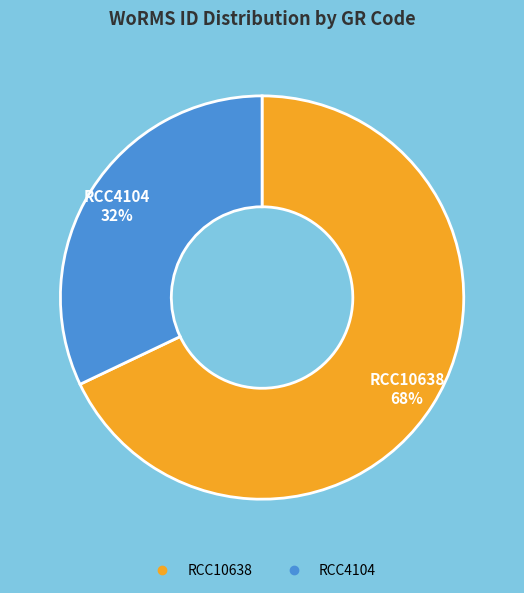

What percentage is the RCC4104 slice, to the nearest percent?

32%